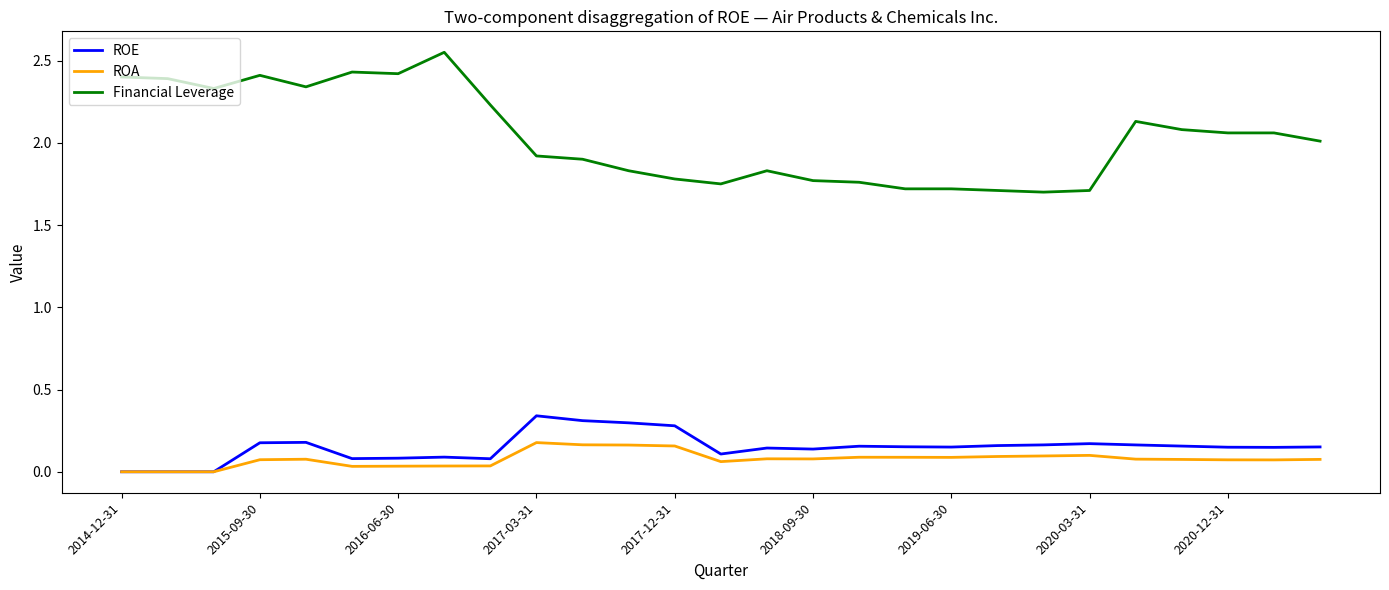

What is the minimum value for Financial Leverage?

1.7